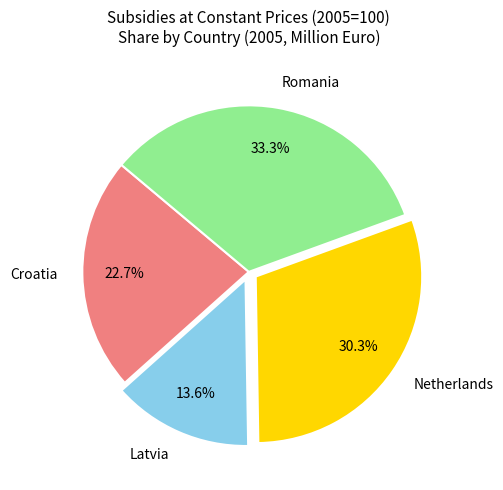

Do Netherlands and Latvia together represent more than half of the pie?

No